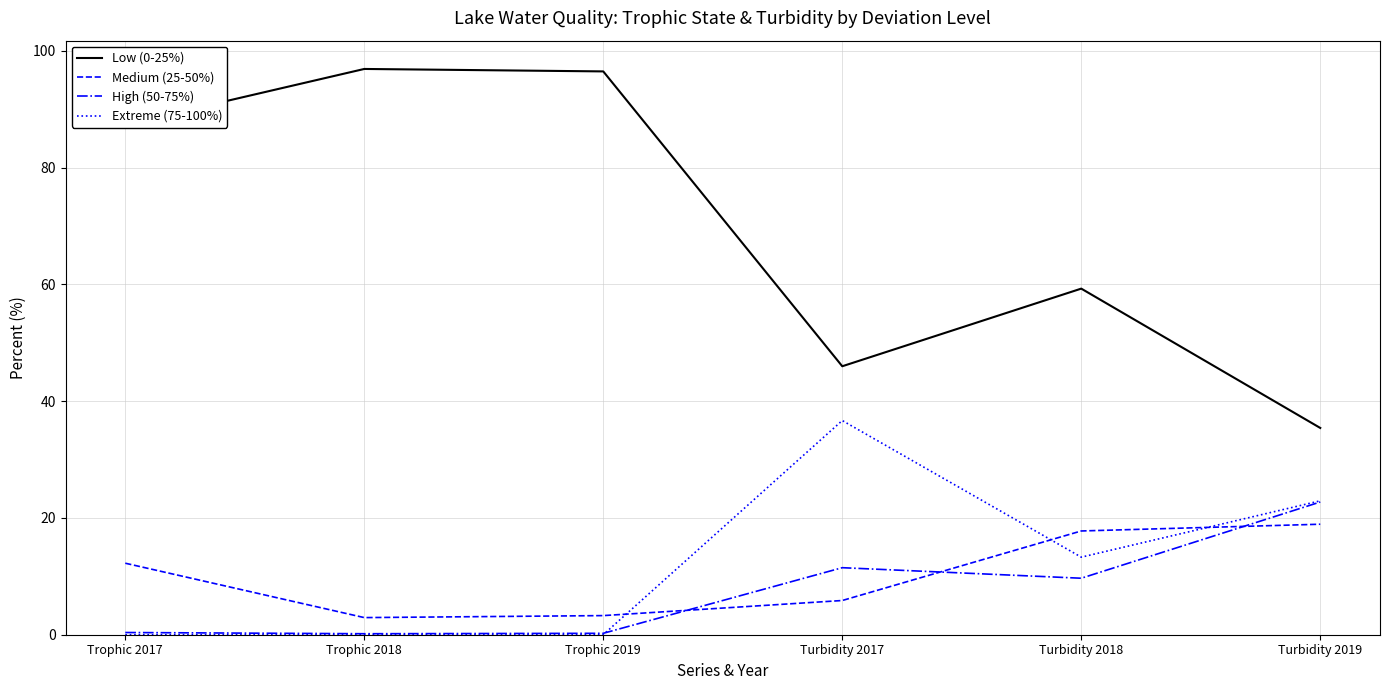

The High (50-75%) series shows 22.7 at Turbidity 2019. True or false?

True